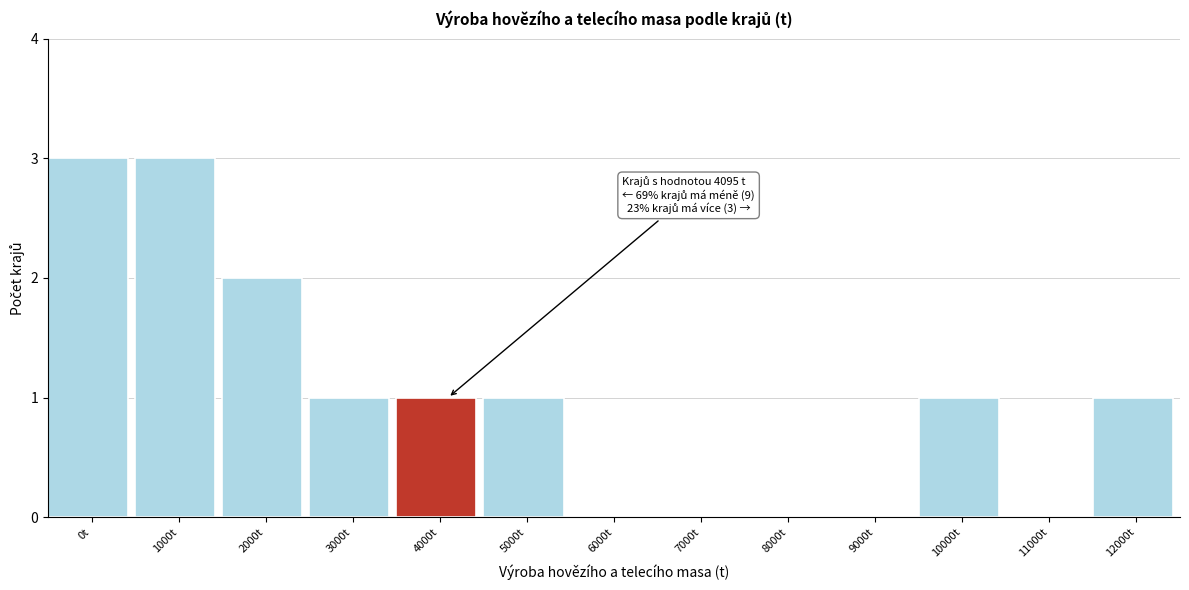

Reading left to right, what are all the values shown in this chart?

0t=3	1000t=3	2000t=2	3000t=1	4000t=1	5000t=1	6000t=0	7000t=0	8000t=0	9000t=0	10000t=1	11000t=0	12000t=1